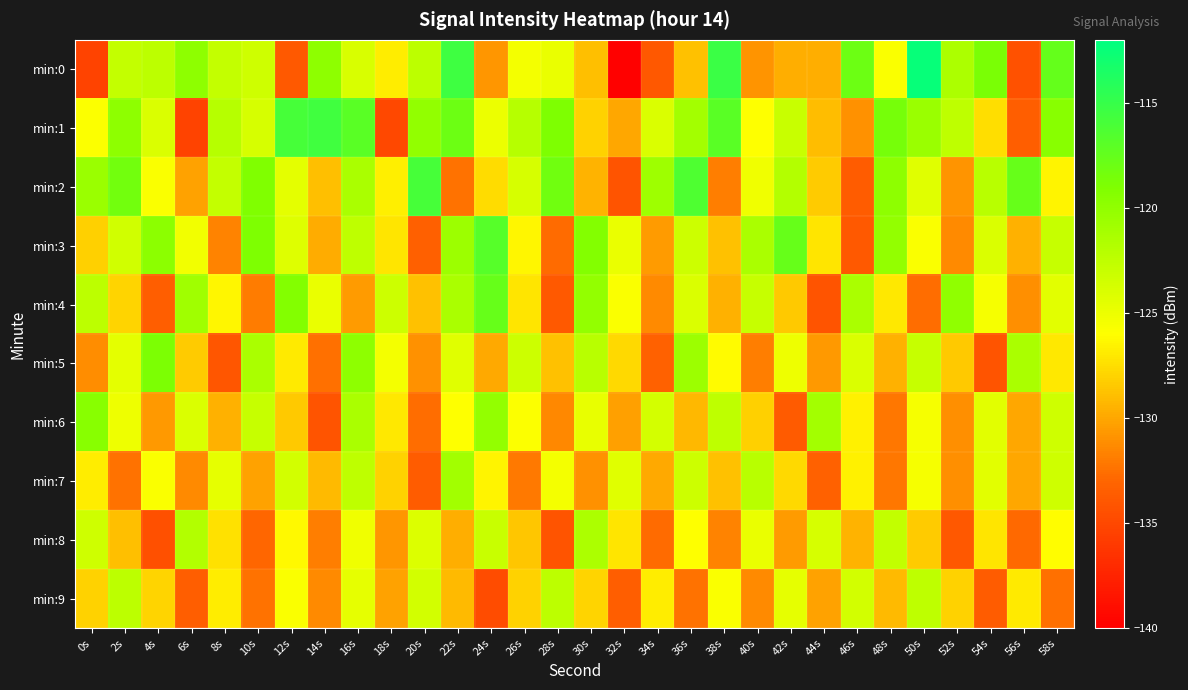

Rank the series at 0s from lowest to highest value.

min:0, min:5, min:3, min:9, min:7, min:1, min:8, min:4, min:2, min:6